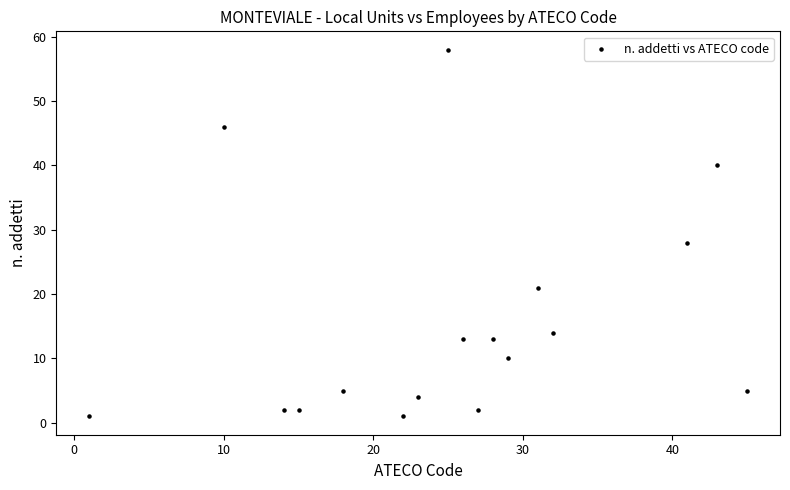

What Y value in the scatter plot is closest to 29?

28